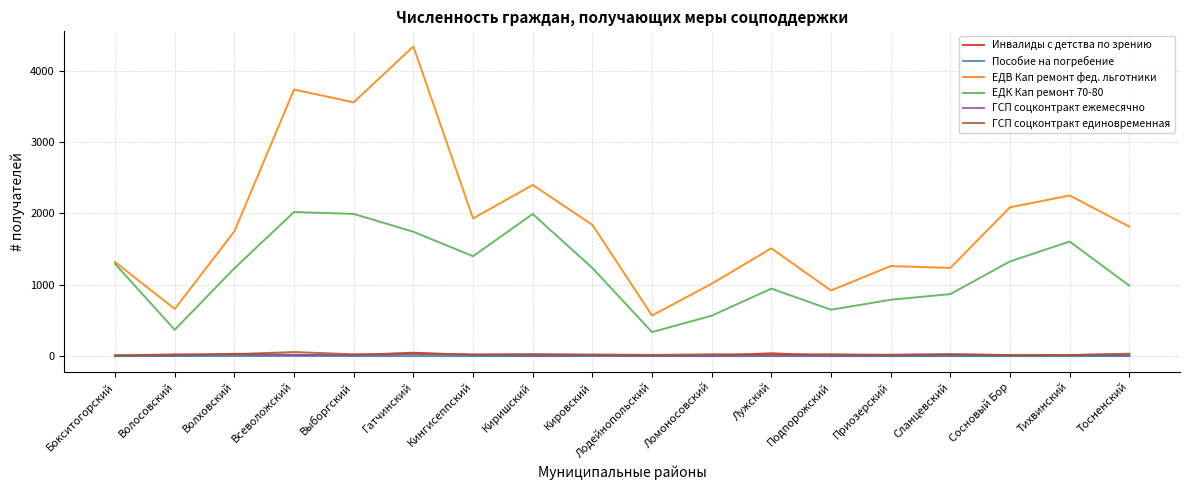

Which series has the widest spread of values?

ЕДВ Кап ремонт фед. льготники